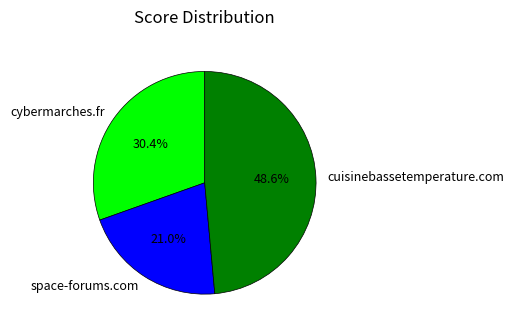

To the nearest percent, what is the combined percentage of space-forums.com and cuisinebassetemperature.com?

70%